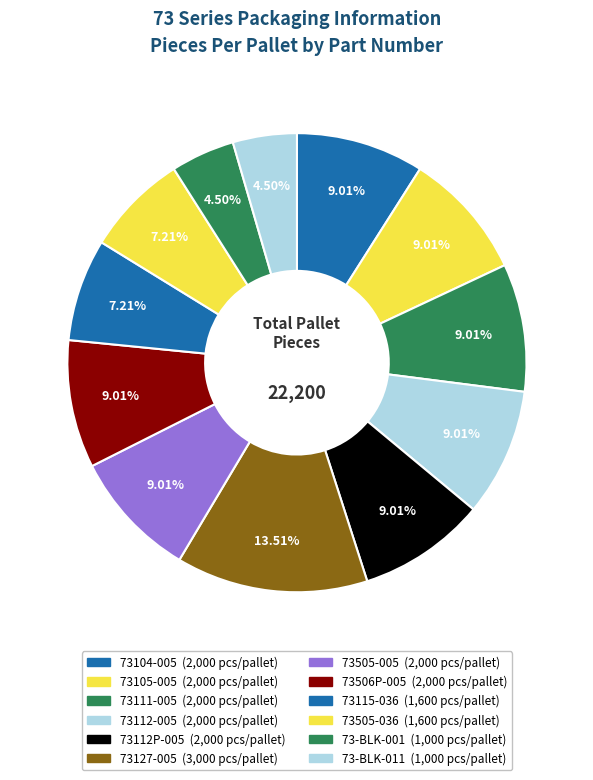

What is the change in value from 73111-005 to 73-BLK-011?

-1000